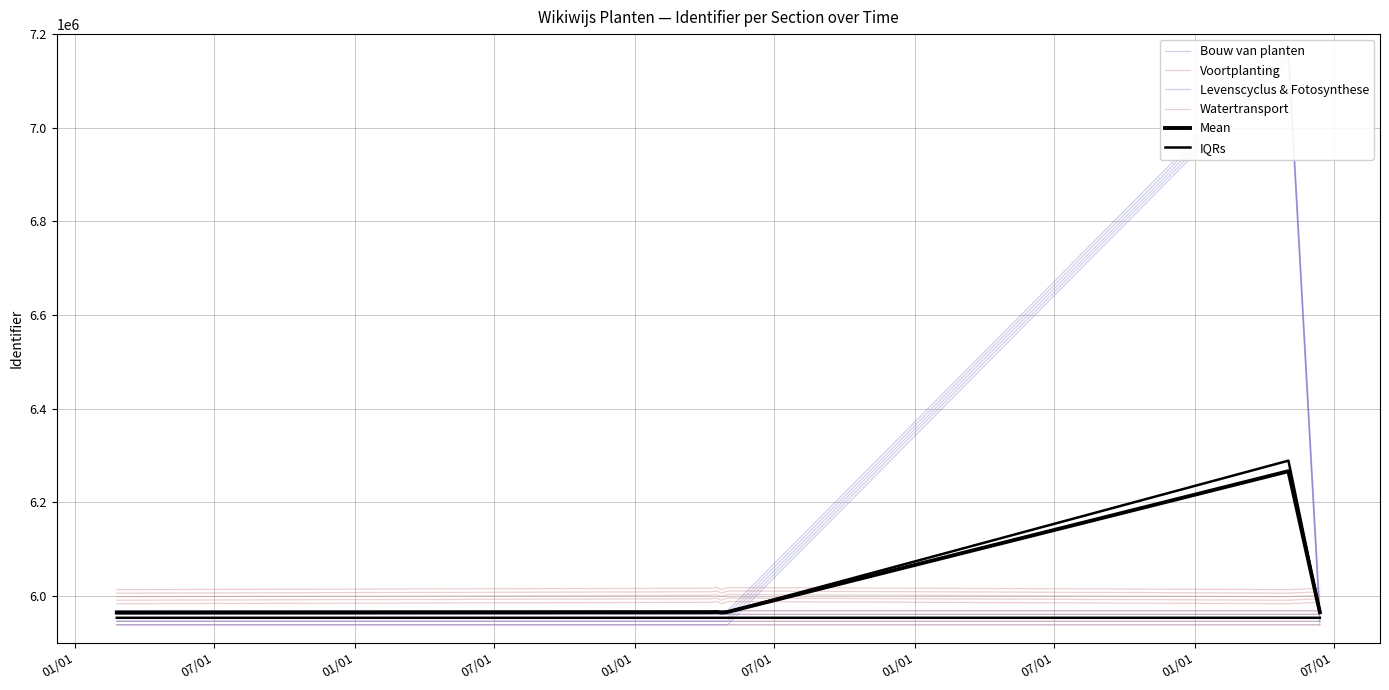

Rank the series at 01/01 from highest to lowest value.

Watertransport, Mean, Levenscyclus & Fotosynthese, Voortplanting, IQRs, Bouw van planten